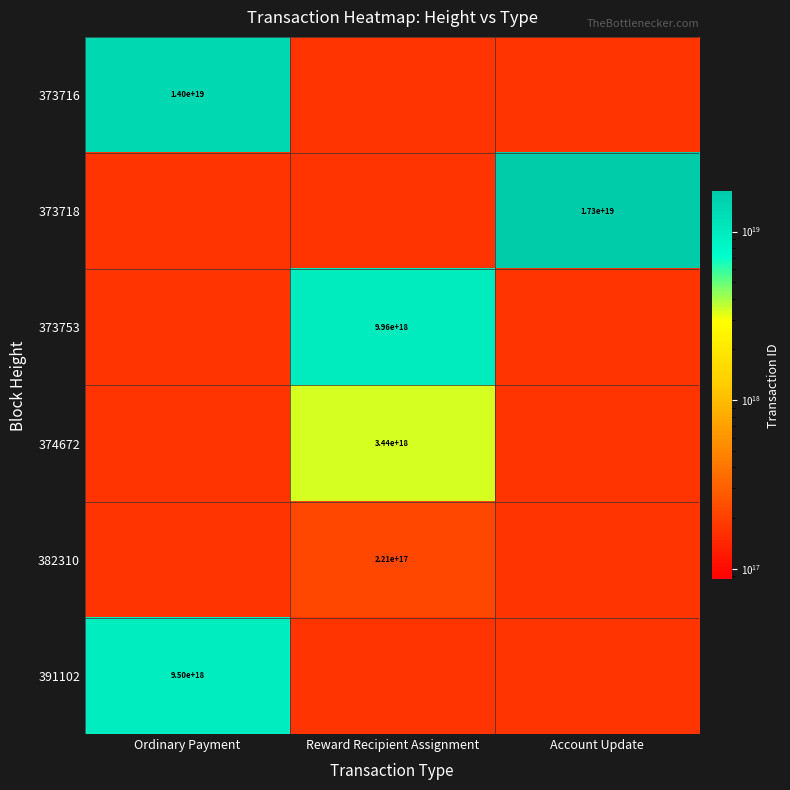

The 391102 series shows 15552083803532390400 at Ordinary Payment. True or false?

False